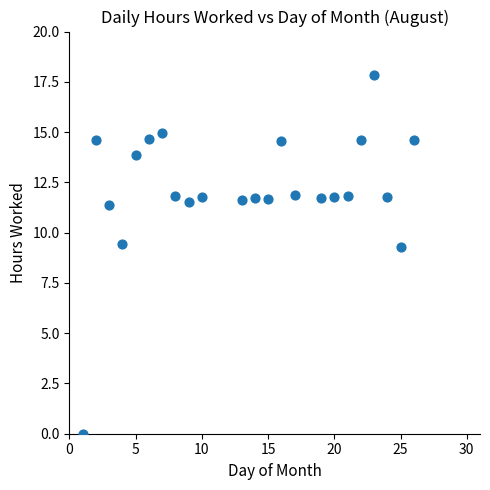

What is the range of X values (max minus min)?

25.0